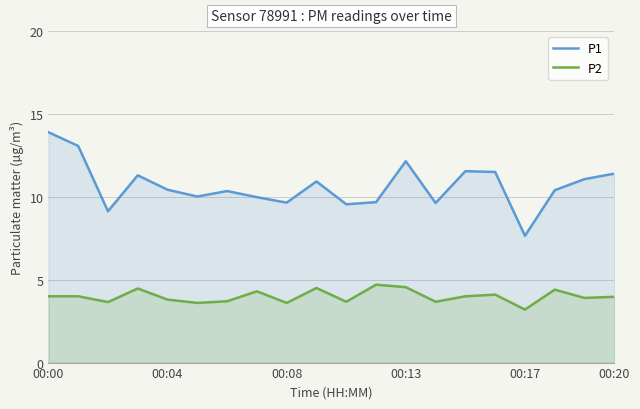

Which category has the highest value across all series?

00:00